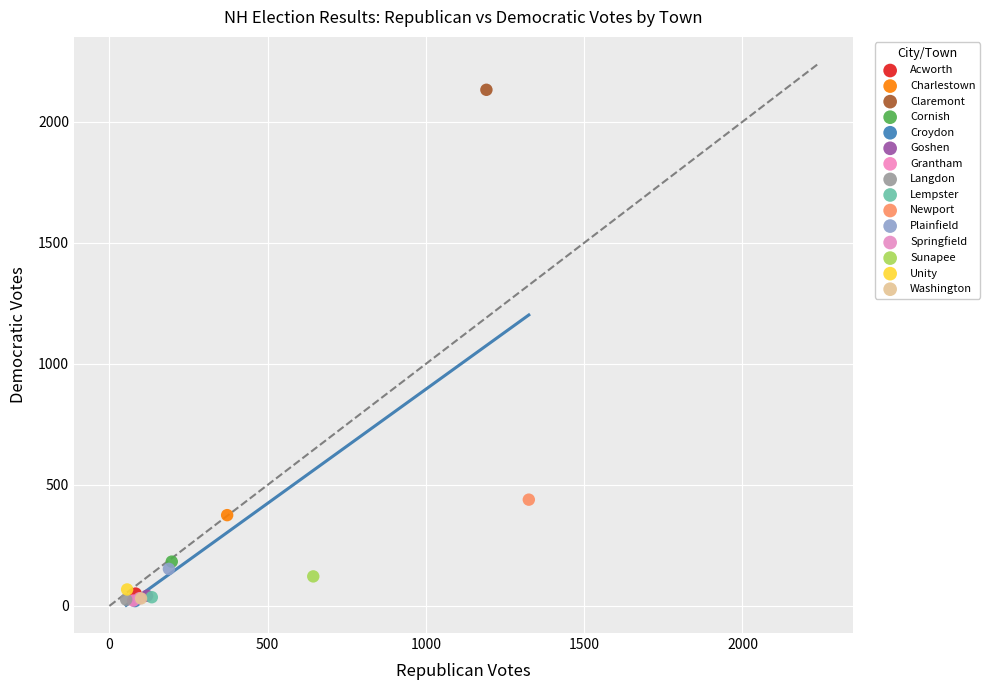

What are all the series names shown in the legend?

Acworth, Charlestown, Claremont, Cornish, Croydon, Goshen, Grantham, Langdon, Lempster, Newport, Plainfield, Springfield, Sunapee, Unity, Washington